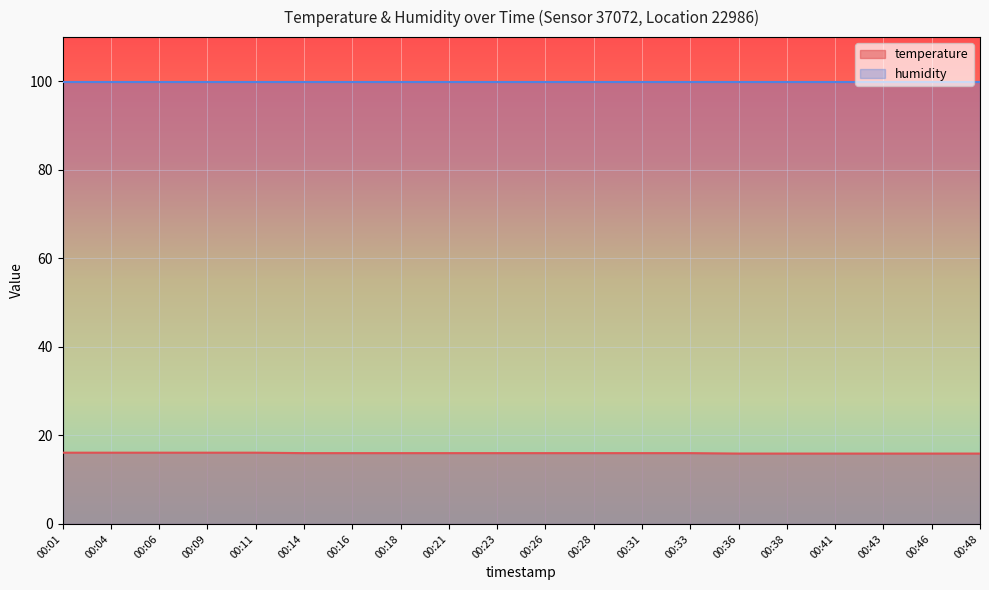

Between 00:09 and 00:36, which is larger?

00:09